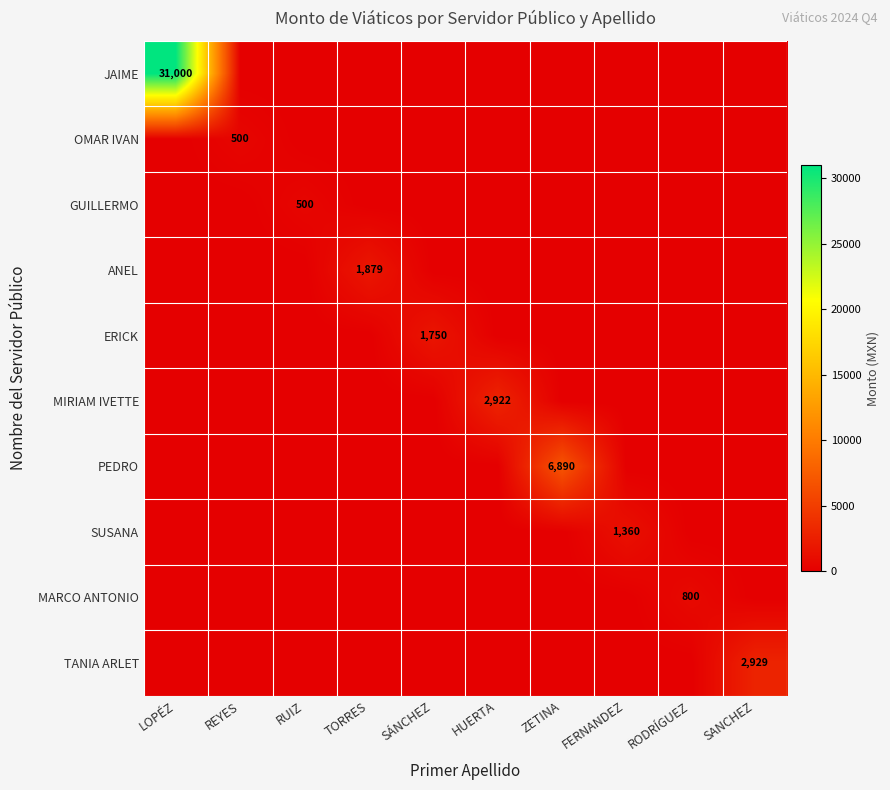

How many distinct data groups are displayed?

10